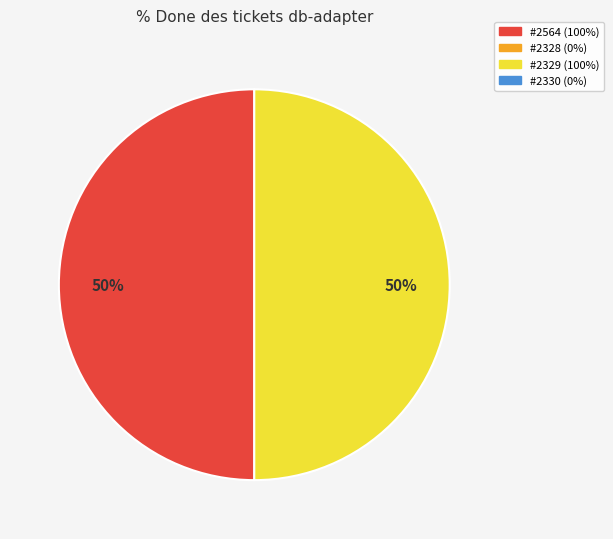

How many slices are in this pie chart?

2